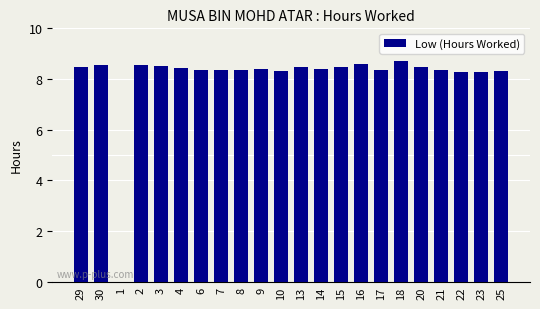

How many data points are above 8?

21